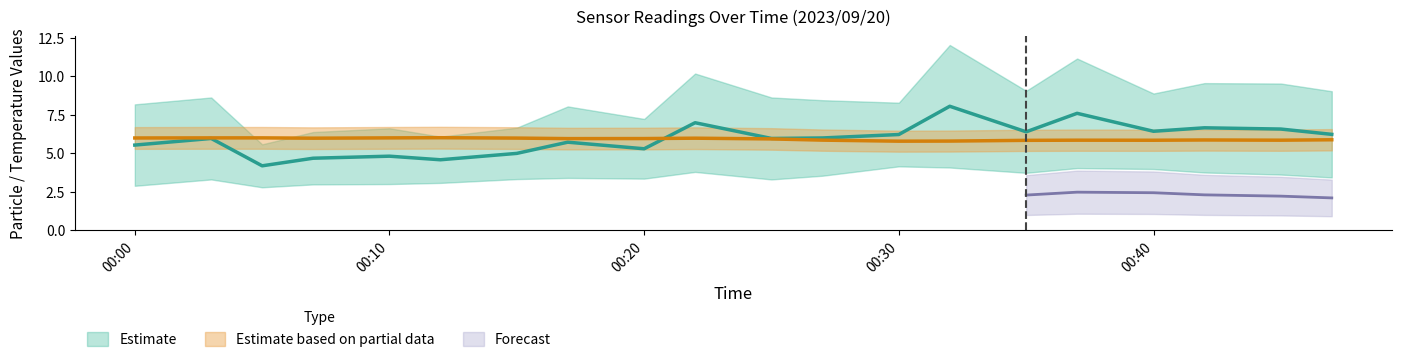

The value of BME280_temperature at 2023/09/20 00:42 is 5.9. True or false?

True